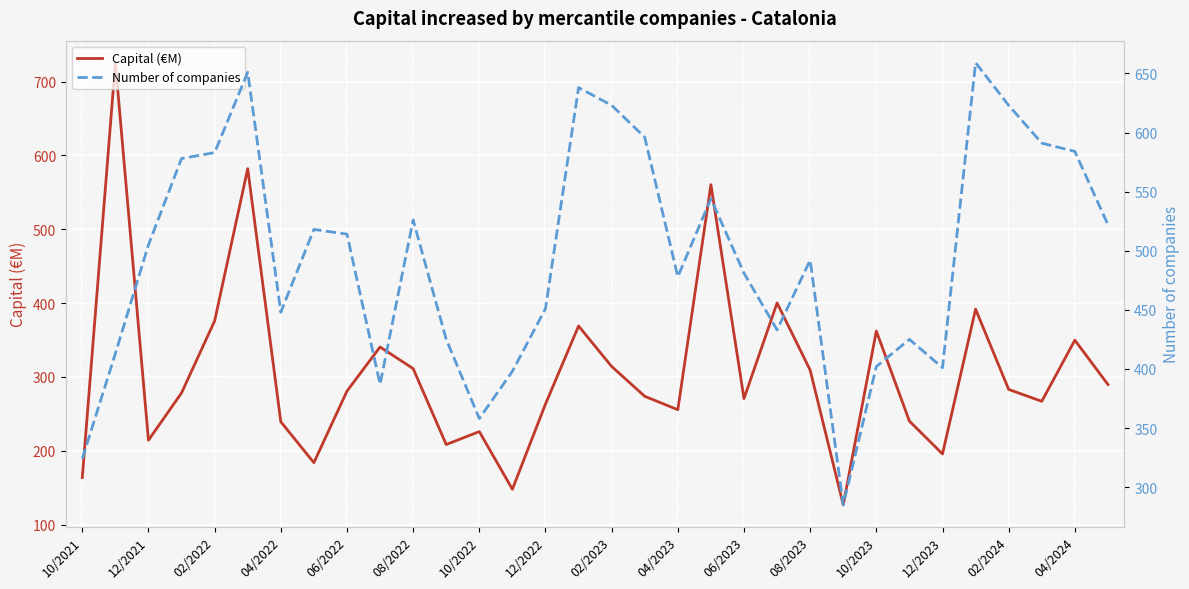

What is the lowest value of the Capital (€M) series?

126.7